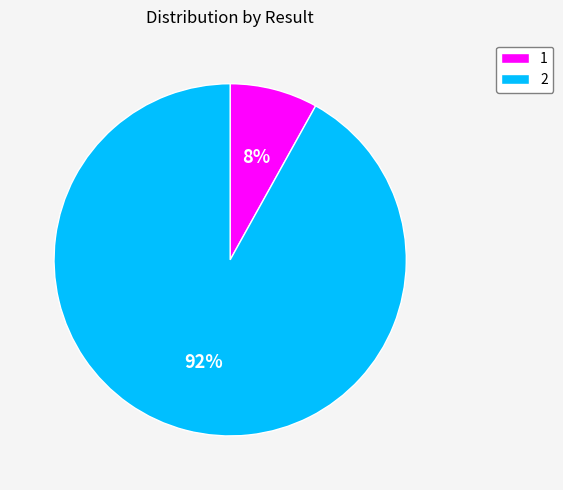

To the nearest percent, what is the difference between the 1 and 2 slice percentages?

84%